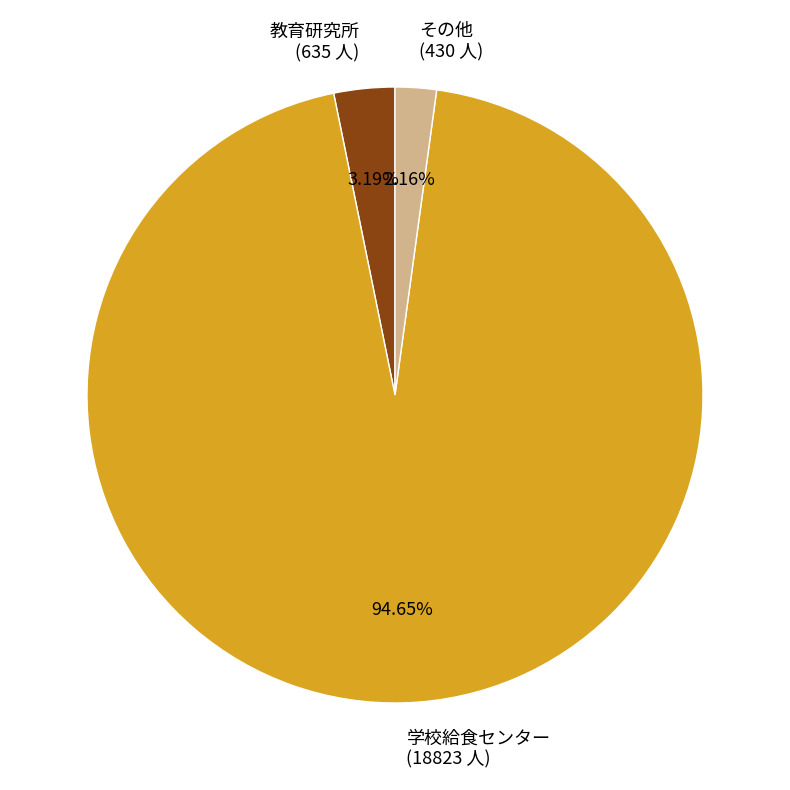

Which category has the biggest portion of the pie?

学校給食センター